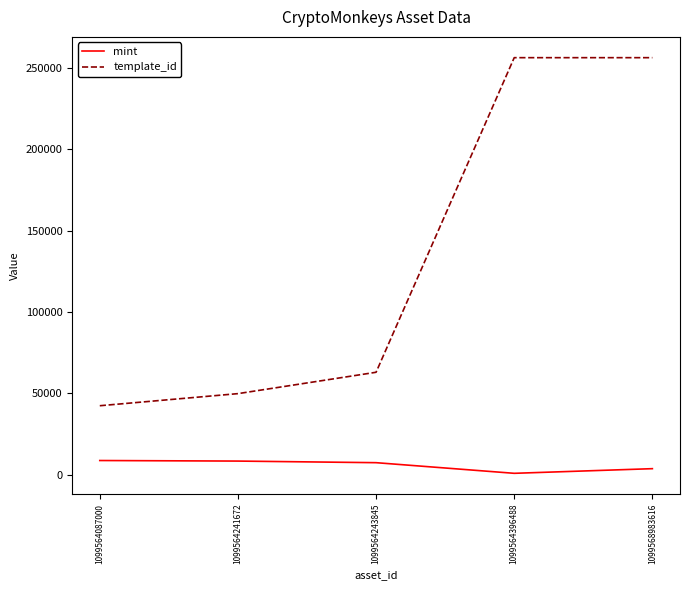

Which series changed the most between 1099564087000 and 1099564396488?

template_id